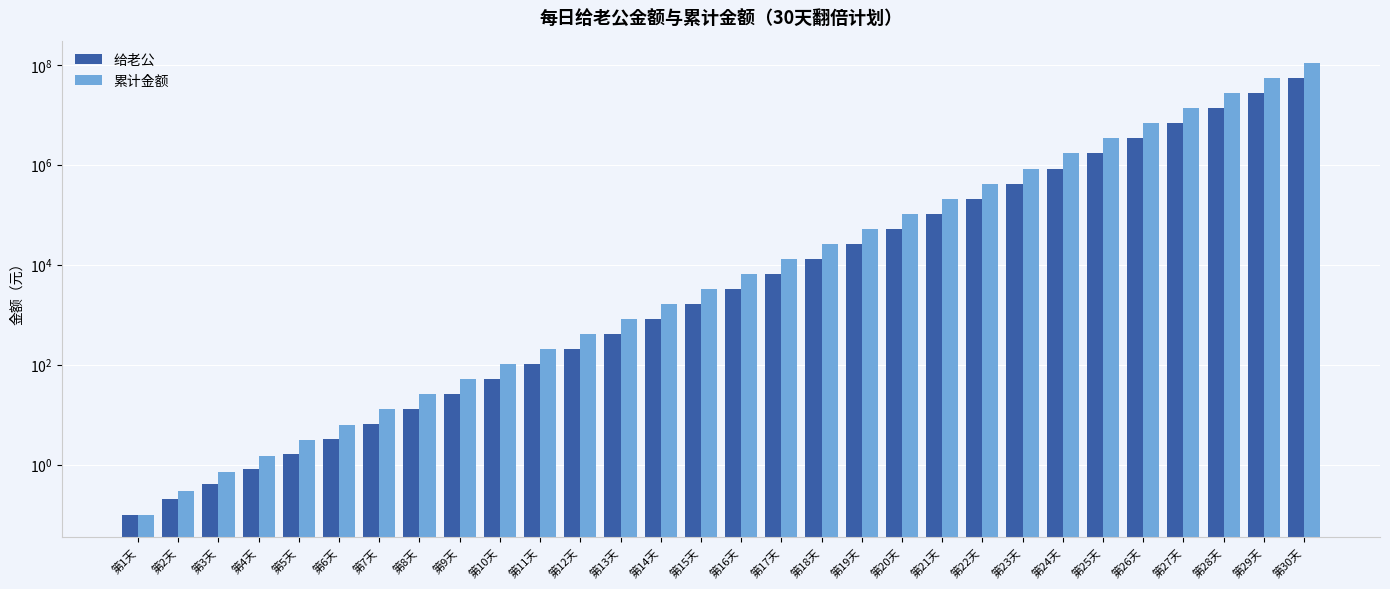

Between 第2天 and 第18天, which series saw the biggest shift?

累计金额